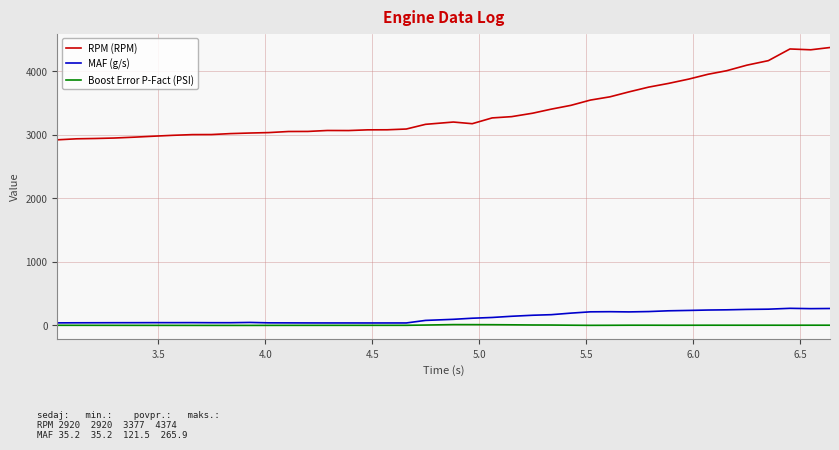

What is the sum of all MAF (g/s) values?

4858.6